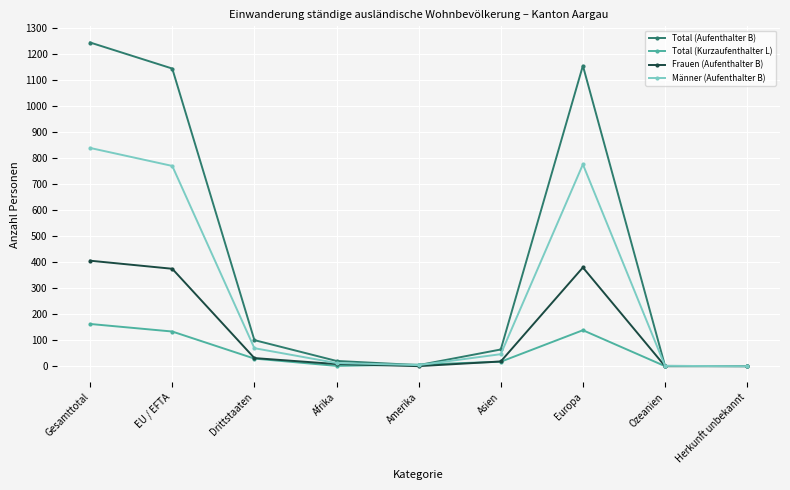

Which series has the largest total across all categories?

Total (Aufenthalter B)